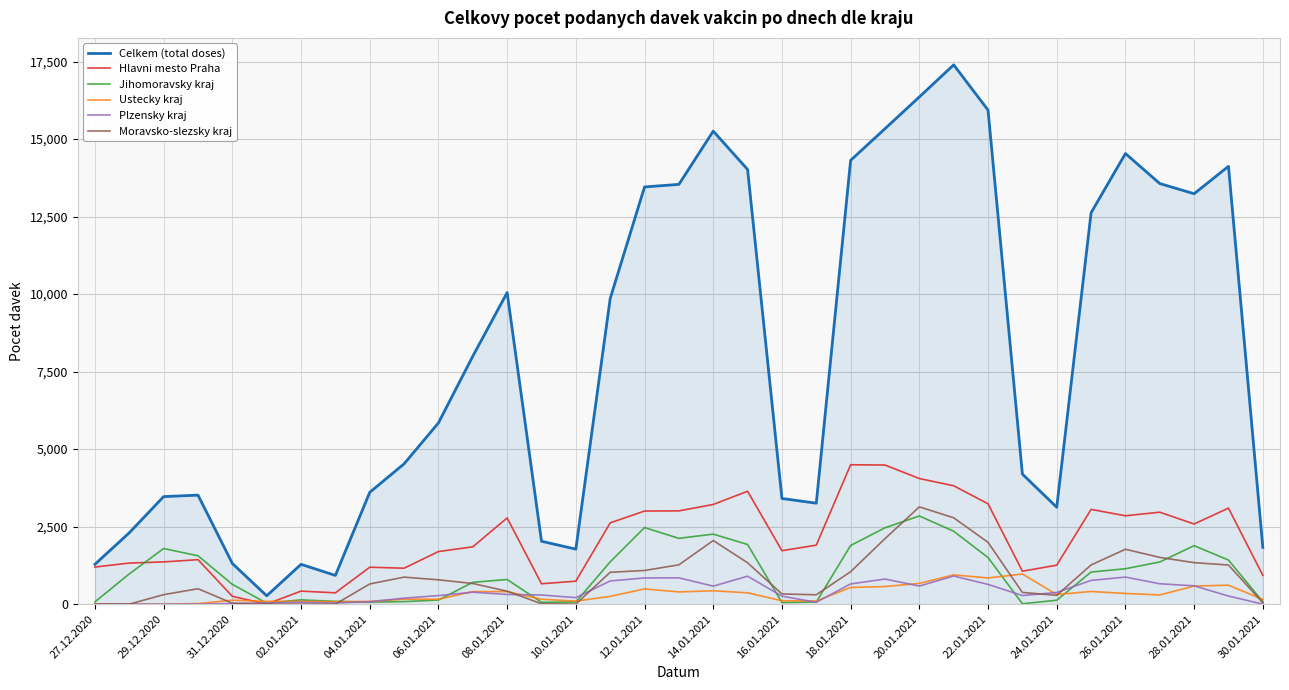

Which series has the largest total across all categories?

Celkem (total doses)